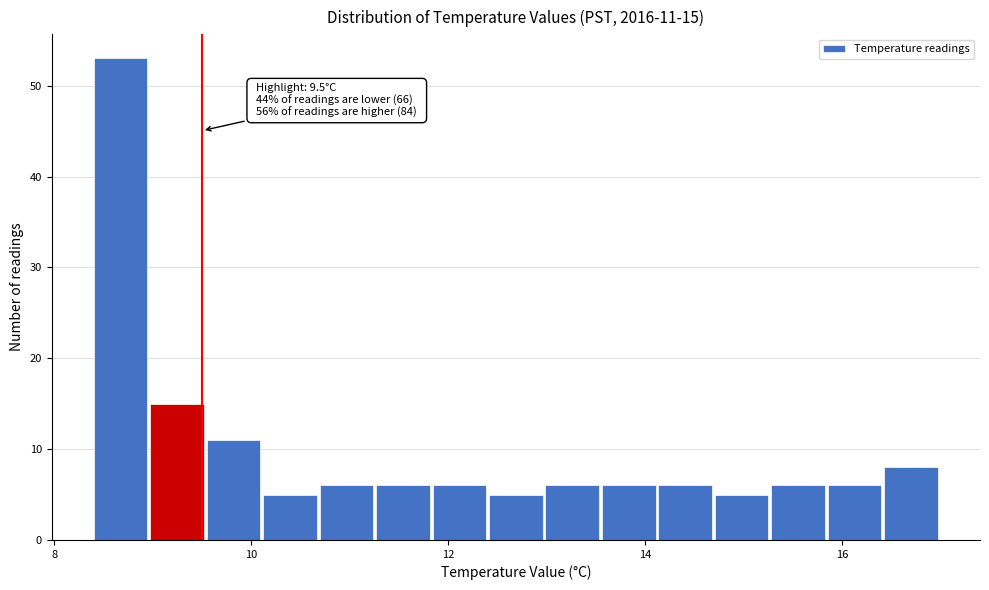

Around what value on the x-axis is the tallest bar? Give the approximate position of its centre, as read against the axis.

8.6